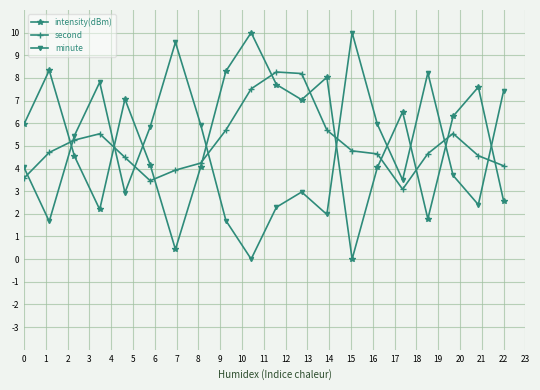

Rank the series by their average value, from lowest to highest.

minute, second, intensity(dBm)